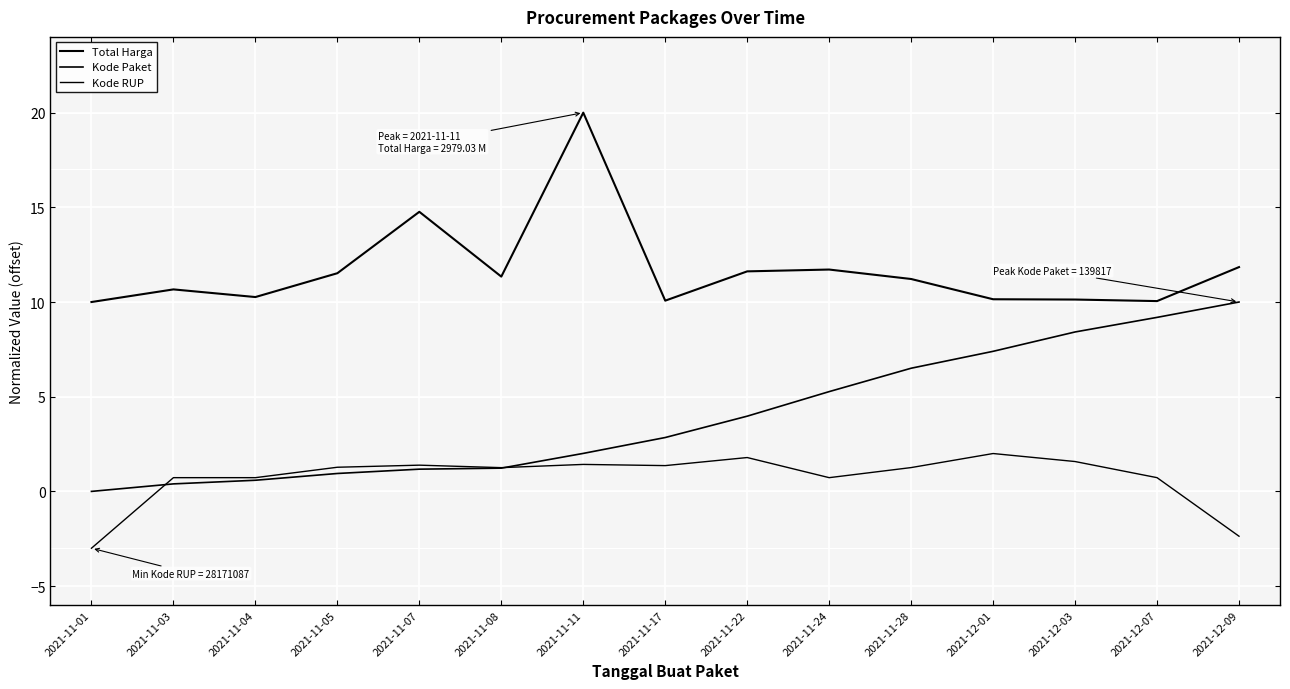

What is the difference between the second highest and minimum values in the Kode RUP series?

4.8